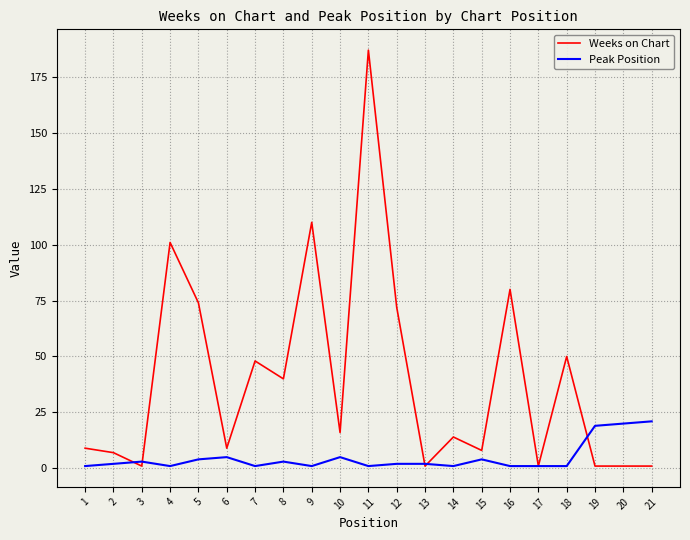

At which label does Weeks on Chart first exceed 14?

4